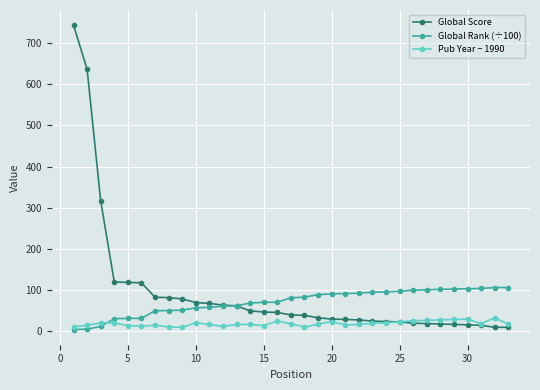

At how many categories does at least one series exceed 725?

1